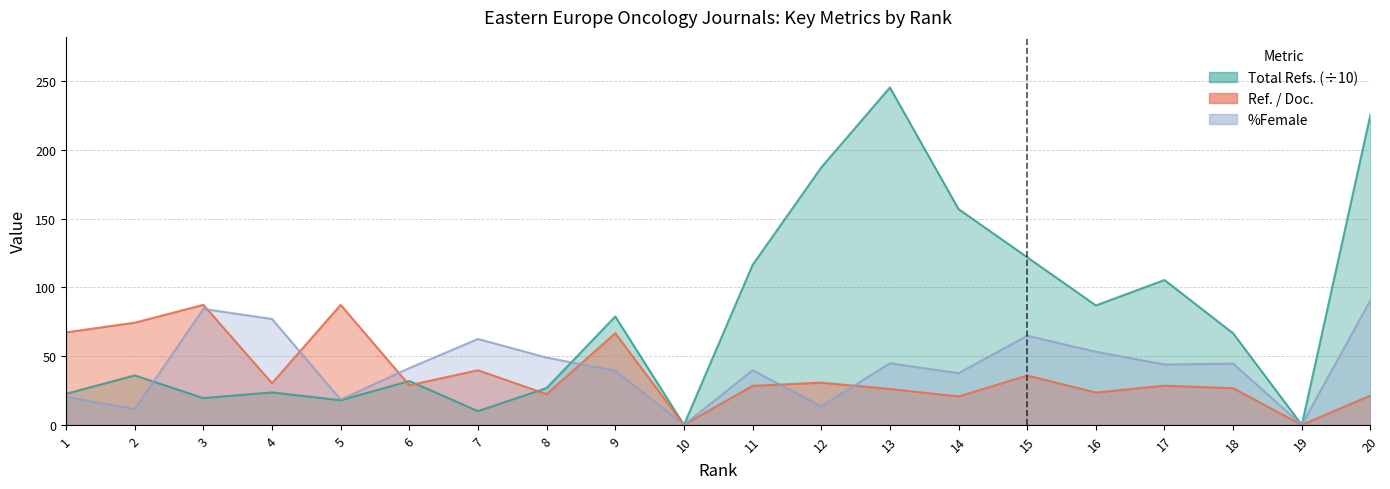

What is the sum of all %Female values?

836.9